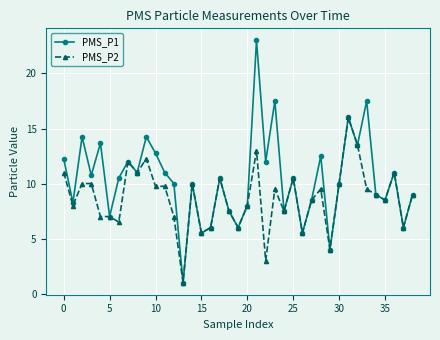

Which series has the widest spread of values?

PMS_P1